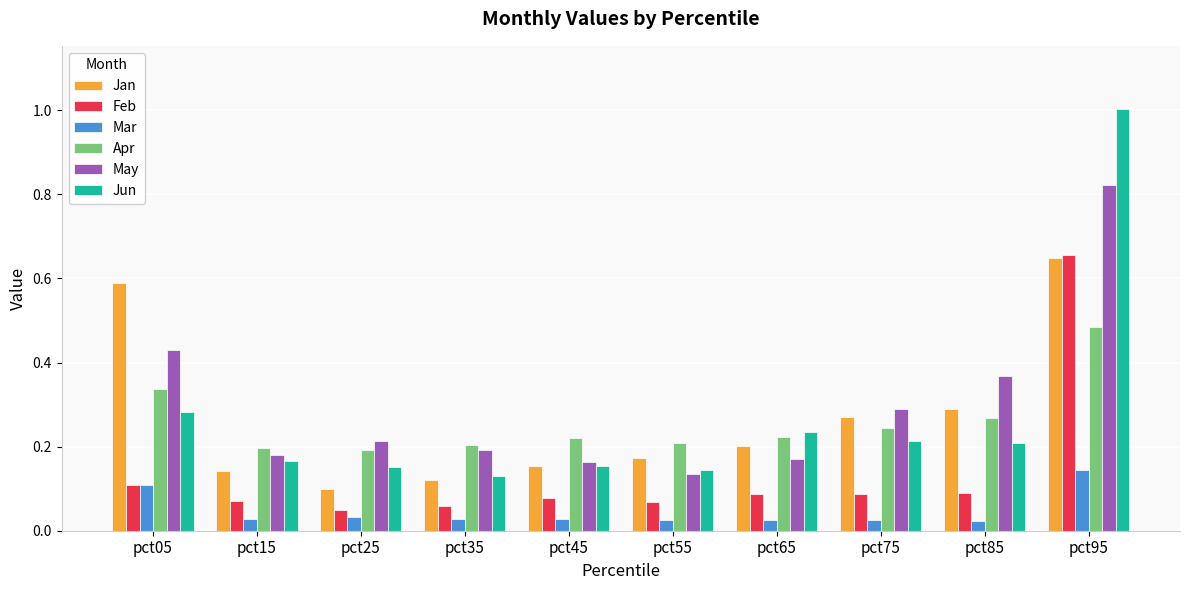

What are all the series names shown in the legend?

Jan, Feb, Mar, Apr, May, Jun